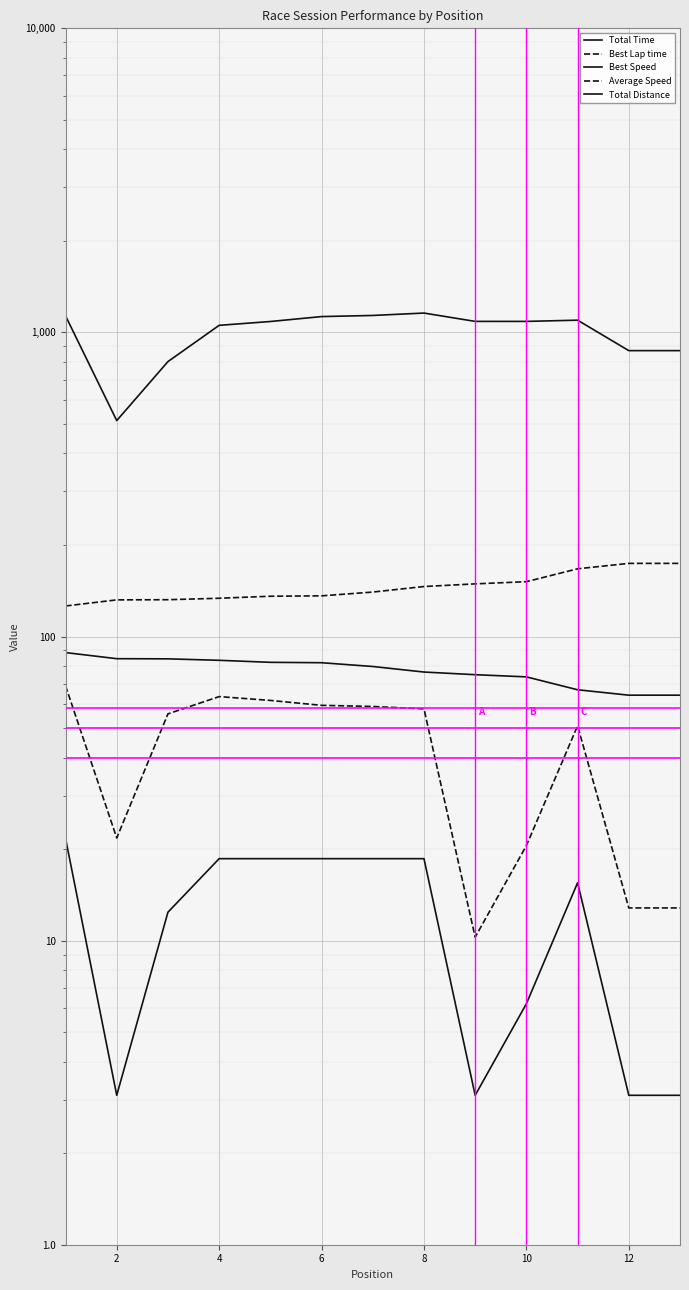

At which category does the chart reach its minimum across all series?

2